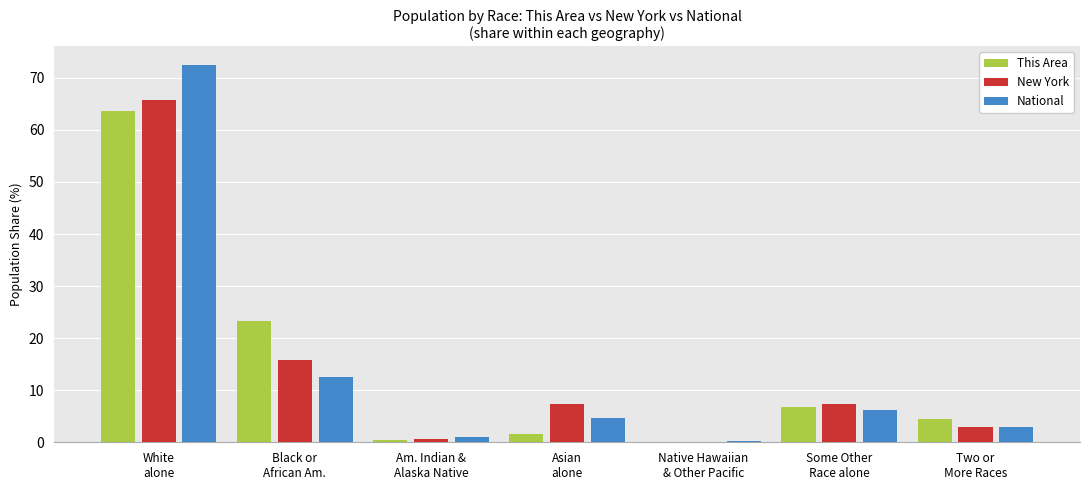

What is the highest value of the This Area series?

63.6